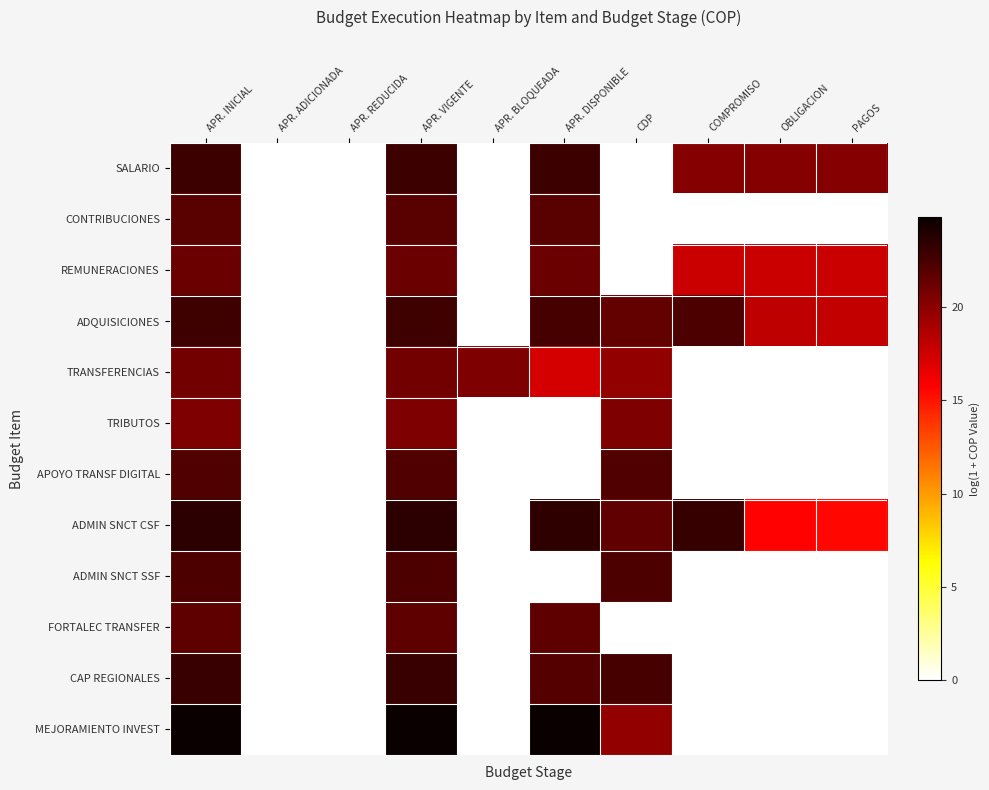

Reading left to right, transcribe all the data shown in this chart.

SALARIO: APR. INICIAL=22.9	APR. ADICIONADA=0.0	APR. REDUCIDA=0.0	APR. VIGENTE=22.9	APR. BLOQUEADA=0.0	APR. DISPONIBLE=22.9	CDP=0.0	COMPROMISO=20.2	OBLIGACION=20.2	PAGOS=20.2
CONTRIBUCIONES: APR. INICIAL=21.9	APR. ADICIONADA=0.0	APR. REDUCIDA=0.0	APR. VIGENTE=21.9	APR. BLOQUEADA=0.0	APR. DISPONIBLE=21.9	CDP=0.0	COMPROMISO=0.0	OBLIGACION=0.0	PAGOS=0.0
REMUNERACIONES: APR. INICIAL=21.1	APR. ADICIONADA=0.0	APR. REDUCIDA=0.0	APR. VIGENTE=21.1	APR. BLOQUEADA=0.0	APR. DISPONIBLE=21.1	CDP=0.0	COMPROMISO=17.7	OBLIGACION=17.7	PAGOS=17.7
ADQUISICIONES: APR. INICIAL=22.9	APR. ADICIONADA=0.0	APR. REDUCIDA=0.0	APR. VIGENTE=22.9	APR. BLOQUEADA=0.0	APR. DISPONIBLE=22.6	CDP=21.5	COMPROMISO=22.3	OBLIGACION=18.1	PAGOS=18.0
TRANSFERENCIAS: APR. INICIAL=20.9	APR. ADICIONADA=0.0	APR. REDUCIDA=0.0	APR. VIGENTE=20.9	APR. BLOQUEADA=20.5	APR. DISPONIBLE=17.3	CDP=19.7	COMPROMISO=0.0	OBLIGACION=0.0	PAGOS=0.0
TRIBUTOS: APR. INICIAL=20.5	APR. ADICIONADA=0.0	APR. REDUCIDA=0.0	APR. VIGENTE=20.5	APR. BLOQUEADA=0.0	APR. DISPONIBLE=0.0	CDP=20.5	COMPROMISO=0.0	OBLIGACION=0.0	PAGOS=0.0
APOYO TRANSF DIGITAL: APR. INICIAL=22.1	APR. ADICIONADA=0.0	APR. REDUCIDA=0.0	APR. VIGENTE=22.1	APR. BLOQUEADA=0.0	APR. DISPONIBLE=0.0	CDP=22.1	COMPROMISO=0.0	OBLIGACION=0.0	PAGOS=0.0
ADMIN SNCT CSF: APR. INICIAL=23.5	APR. ADICIONADA=0.0	APR. REDUCIDA=0.0	APR. VIGENTE=23.5	APR. BLOQUEADA=0.0	APR. DISPONIBLE=23.4	CDP=21.6	COMPROMISO=23.1	OBLIGACION=15.6	PAGOS=15.5
ADMIN SNCT SSF: APR. INICIAL=22.3	APR. ADICIONADA=0.0	APR. REDUCIDA=0.0	APR. VIGENTE=22.3	APR. BLOQUEADA=0.0	APR. DISPONIBLE=0.0	CDP=22.3	COMPROMISO=0.0	OBLIGACION=0.0	PAGOS=0.0
FORTALEC TRANSFER: APR. INICIAL=21.7	APR. ADICIONADA=0.0	APR. REDUCIDA=0.0	APR. VIGENTE=21.7	APR. BLOQUEADA=0.0	APR. DISPONIBLE=21.7	CDP=0.0	COMPROMISO=0.0	OBLIGACION=0.0	PAGOS=0.0
CAP REGIONALES: APR. INICIAL=23.0	APR. ADICIONADA=0.0	APR. REDUCIDA=0.0	APR. VIGENTE=23.0	APR. BLOQUEADA=0.0	APR. DISPONIBLE=22.1	CDP=22.5	COMPROMISO=0.0	OBLIGACION=0.0	PAGOS=0.0
MEJORAMIENTO INVEST: APR. INICIAL=24.8	APR. ADICIONADA=0.0	APR. REDUCIDA=0.0	APR. VIGENTE=24.8	APR. BLOQUEADA=0.0	APR. DISPONIBLE=24.8	CDP=19.7	COMPROMISO=0.0	OBLIGACION=0.0	PAGOS=0.0